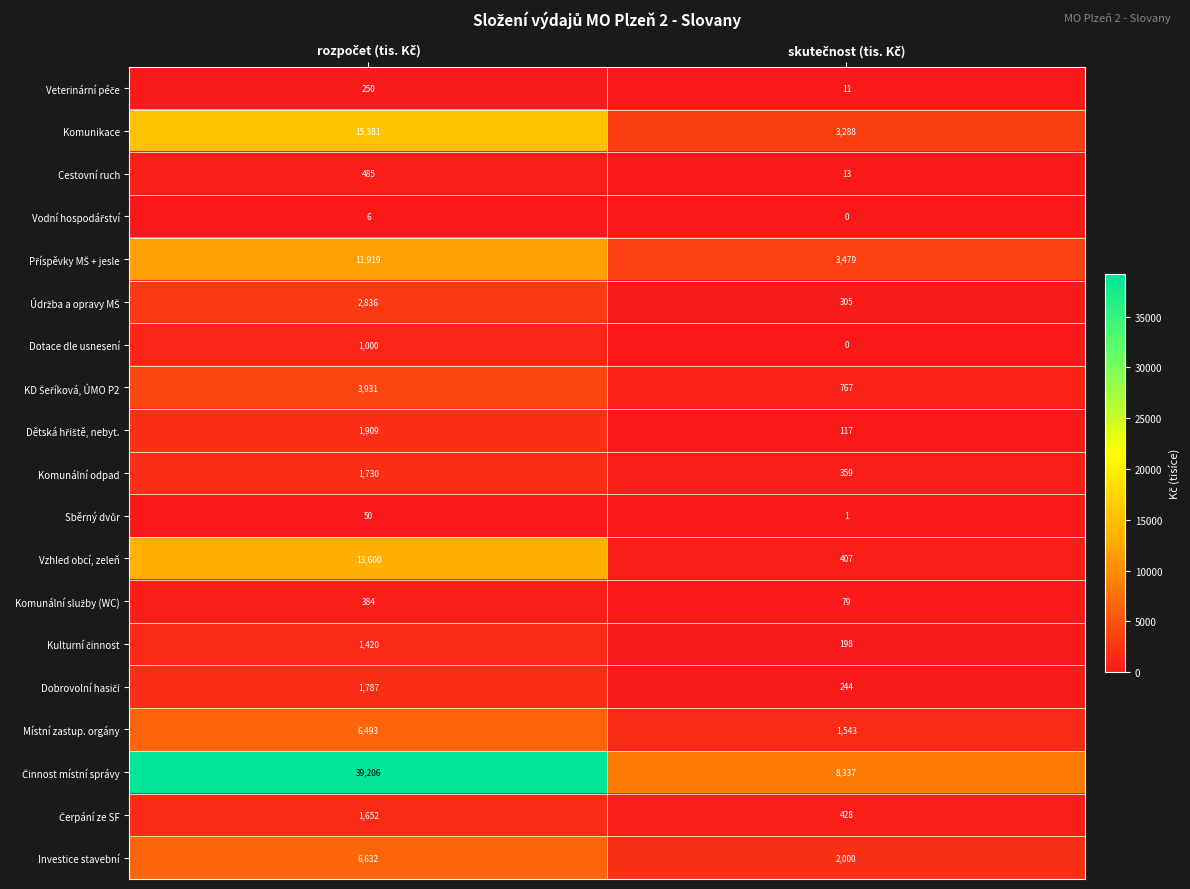

What is the difference between the maximum and minimum values in the Komunikace series?

12093